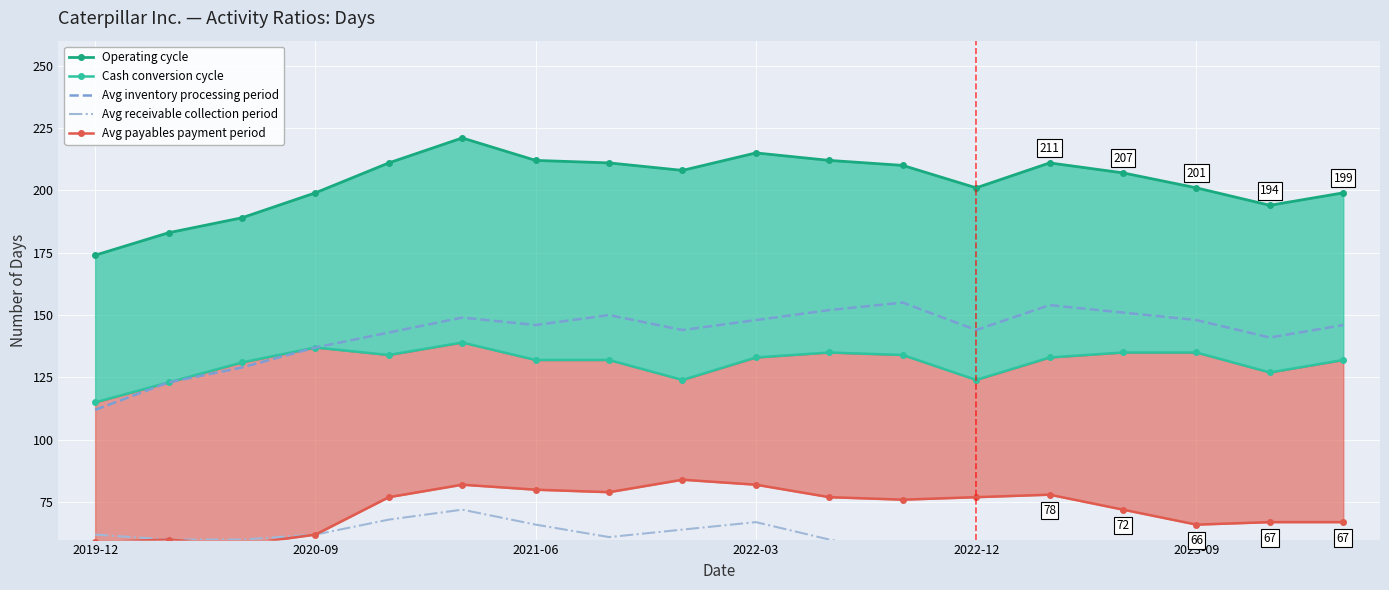

What is the lowest value of the Avg inventory processing period series?

112